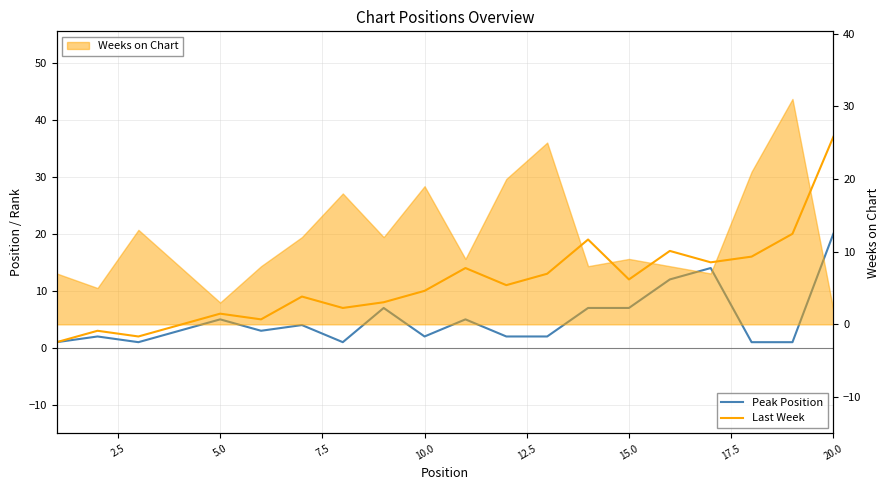

What is the average value of the Last Week series?

11